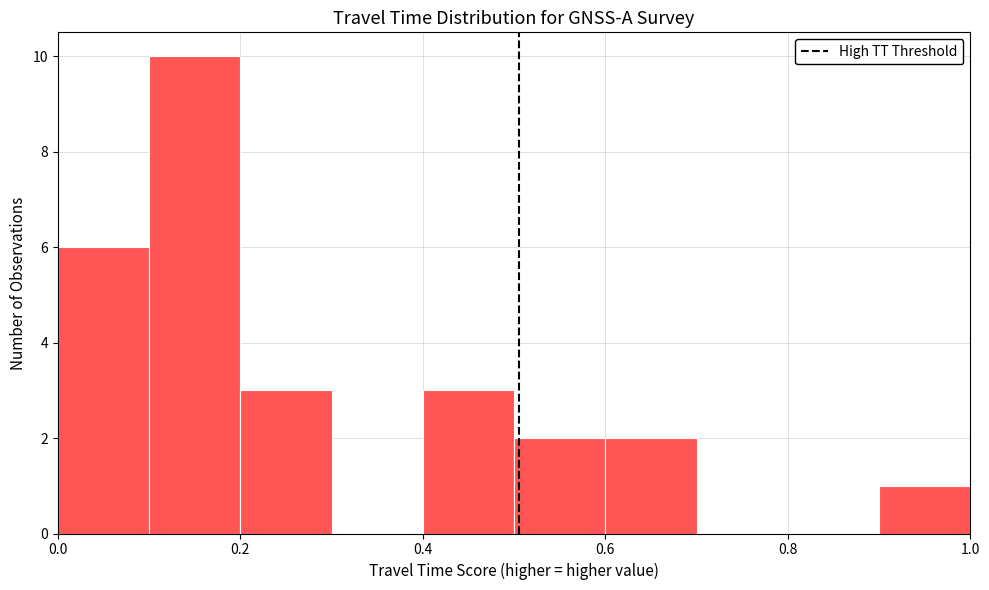

Reading left to right, list every bar in this chart as the range it spans on the x-axis followed by its height. The values are not printed on the chart, so give them approximately, as read against the axis.

0.0 to 0.1: 6
0.1 to 0.2: 10
0.2 to 0.3: 3
0.3 to 0.4: 0
0.4 to 0.5: 3
0.5 to 0.6: 2
0.6 to 0.7: 2
0.7 to 0.8: 0
0.8 to 0.9: 0
0.9 to 1.0: 1